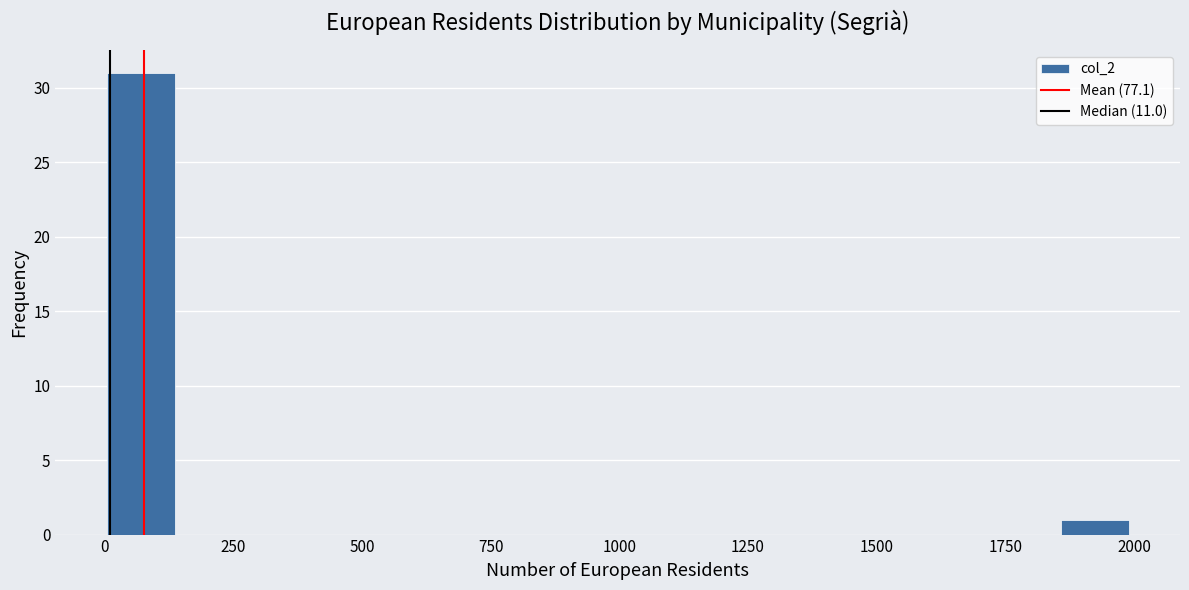

Around what value on the x-axis is the tallest bar? Give the approximate position of its centre, as read against the axis.

50